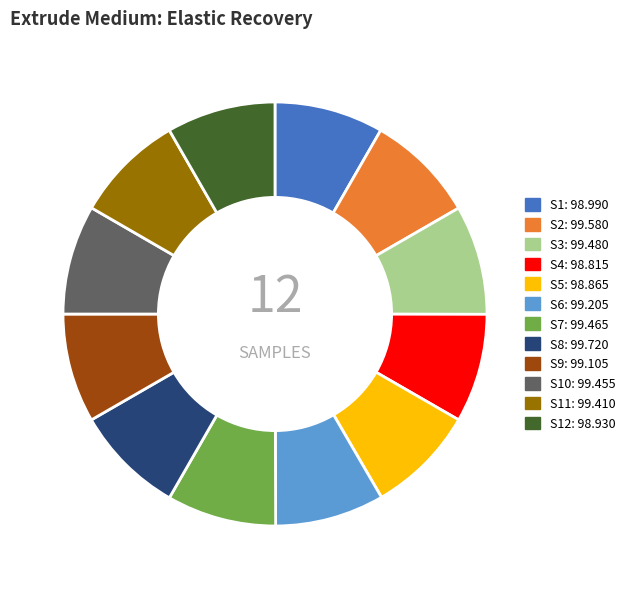

Does any single category account for the majority?

No